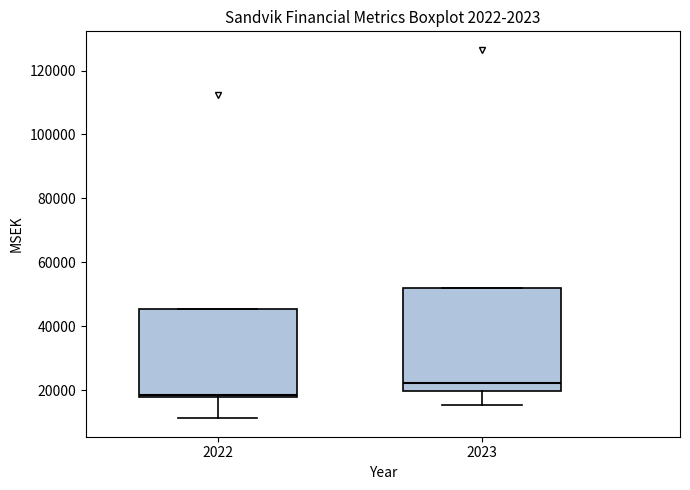

Reading left to right, read every box against the y-axis: the position of its median line, the range the box covers, and the ends of its whiskers. The values are not printed on the chart, so give them approximately, as read against the axis.

2022: median 18000 (just above the box's lower edge), box 18000 to 46000, whiskers 12000 to 46000
2023: median 22000, box 20000 to 52000, whiskers 16000 to 52000